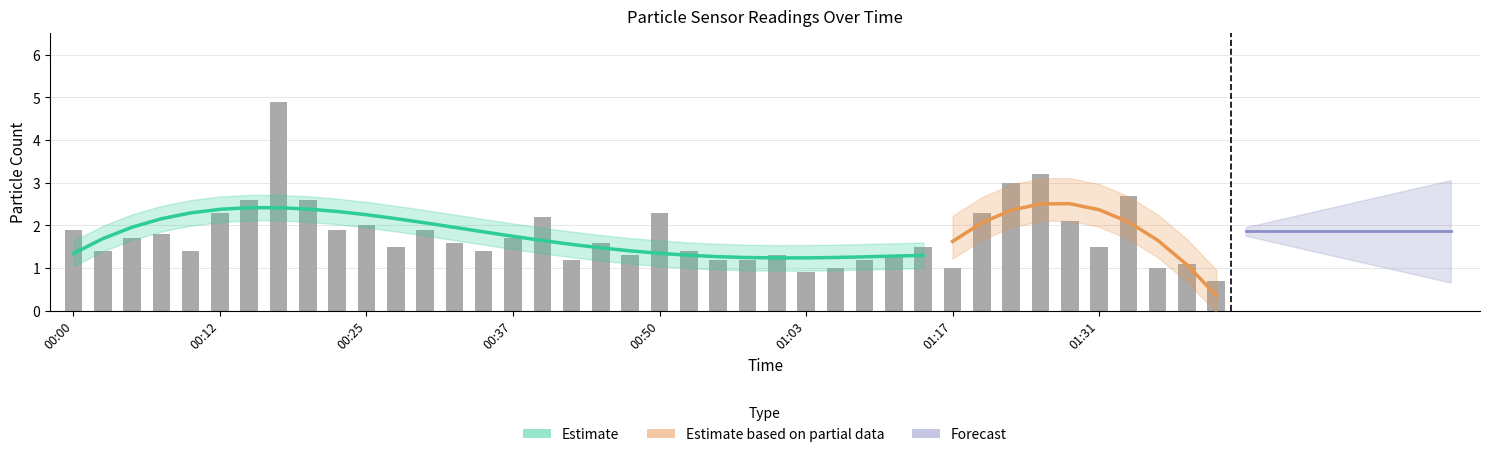

Which has a higher value, 01:03 or 01:23?

01:23